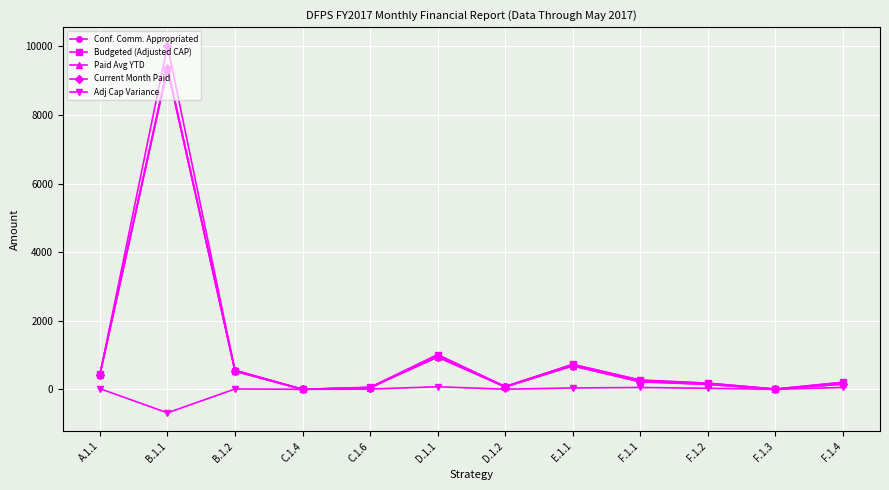

What position from the left is C.1.6?

5